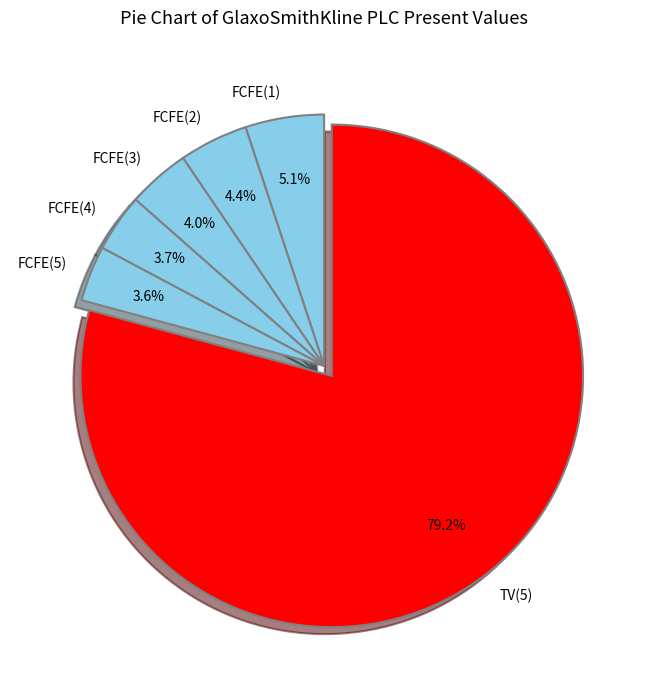

Which category has the biggest portion of the pie?

TV(5)